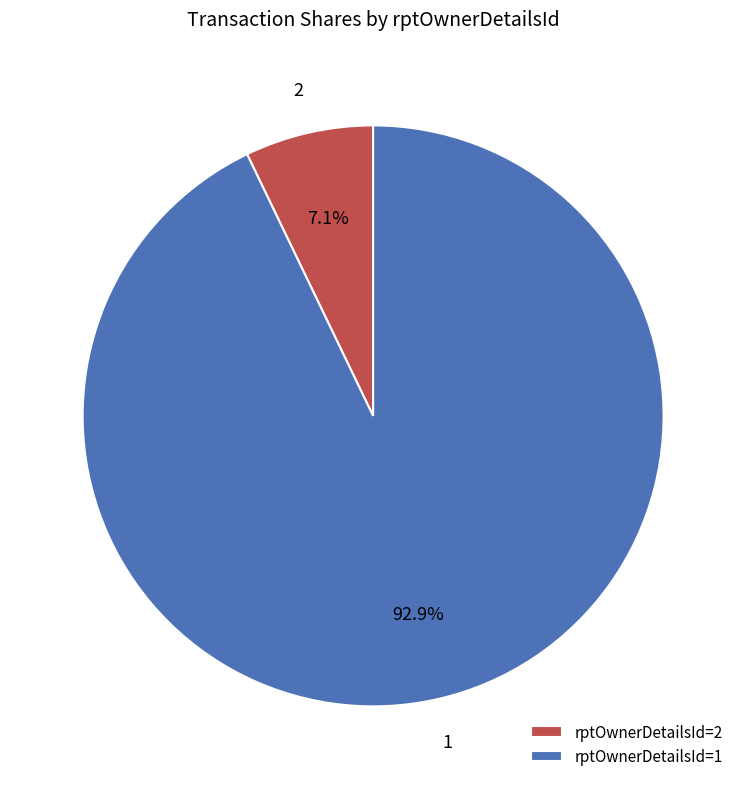

Is there any slice that represents more than half of the pie?

Yes